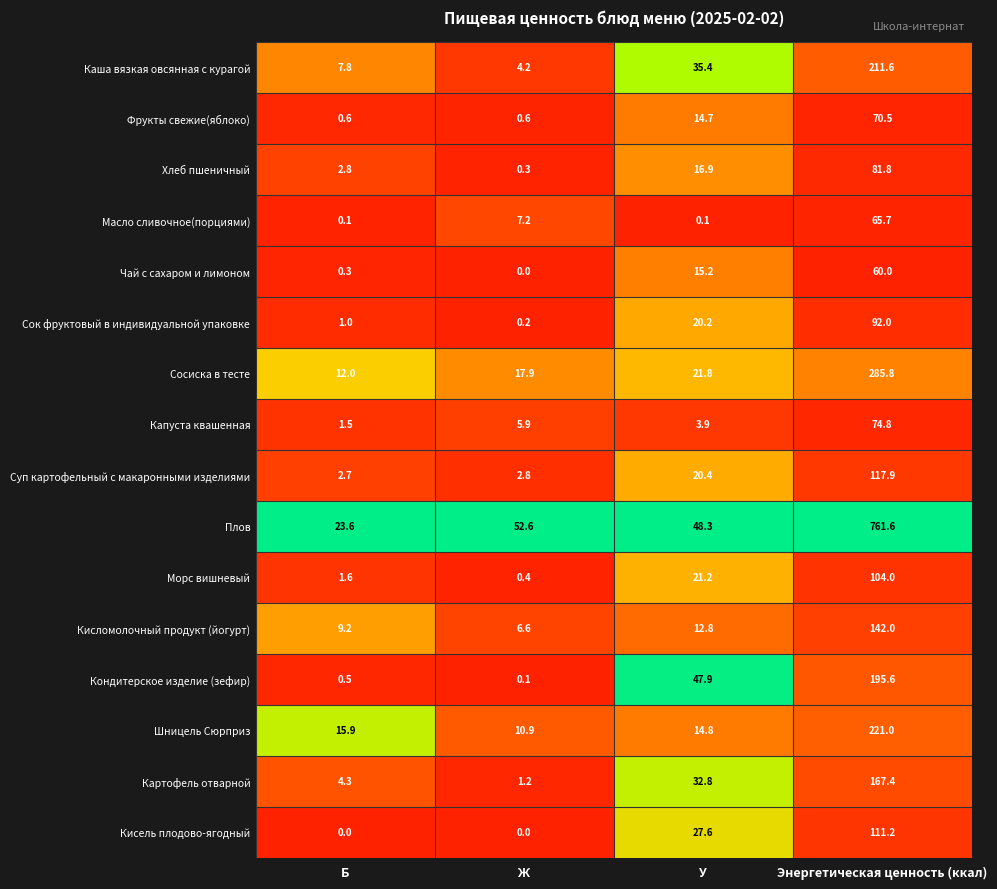

What is the highest value of the Сосиска в тесте series?

285.8